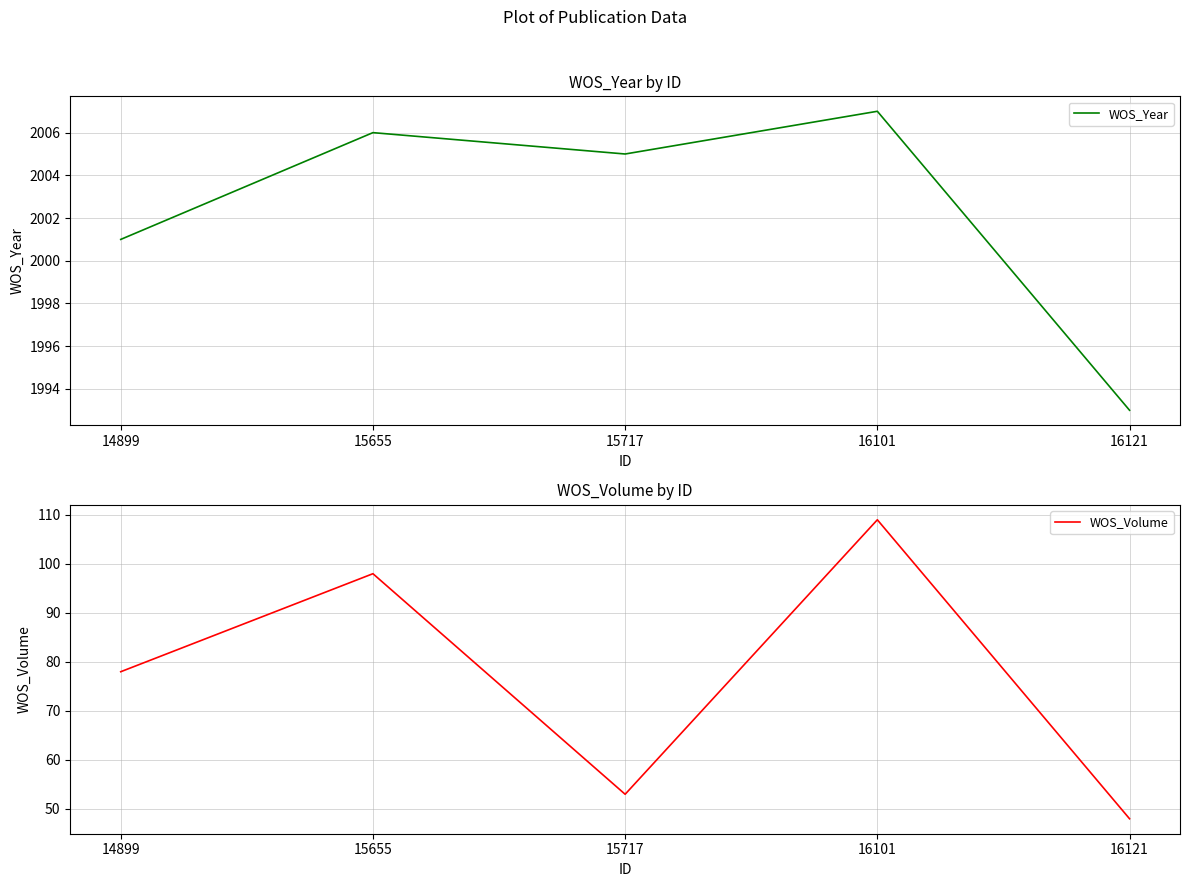

At which category does WOS_Year reach its first local peak?

15655